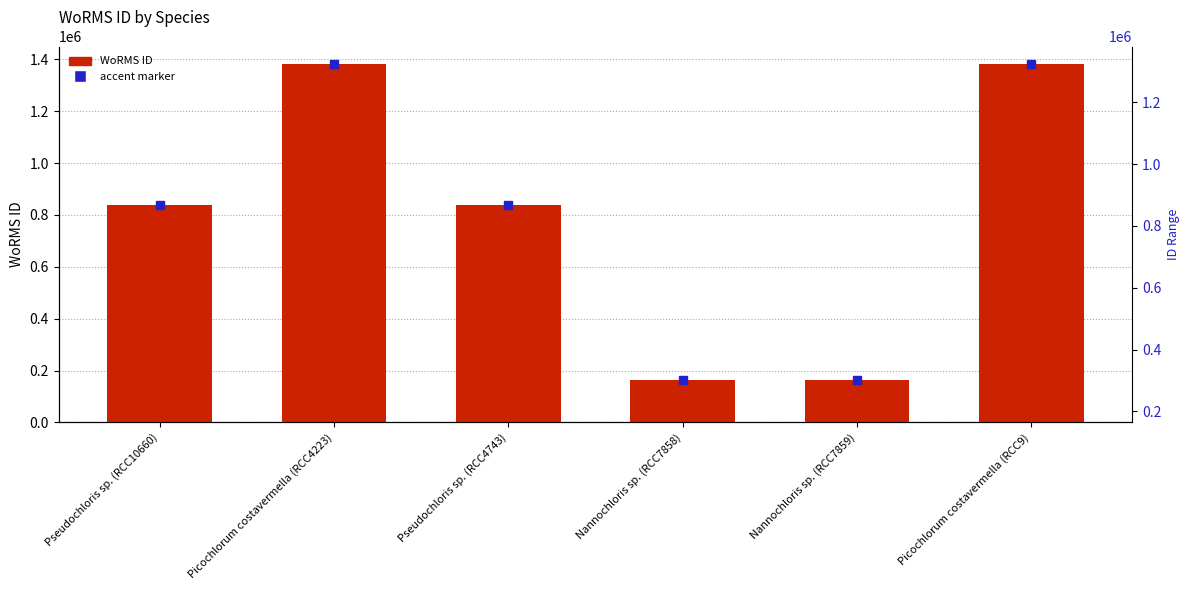

What is the greatest value displayed?

1380402